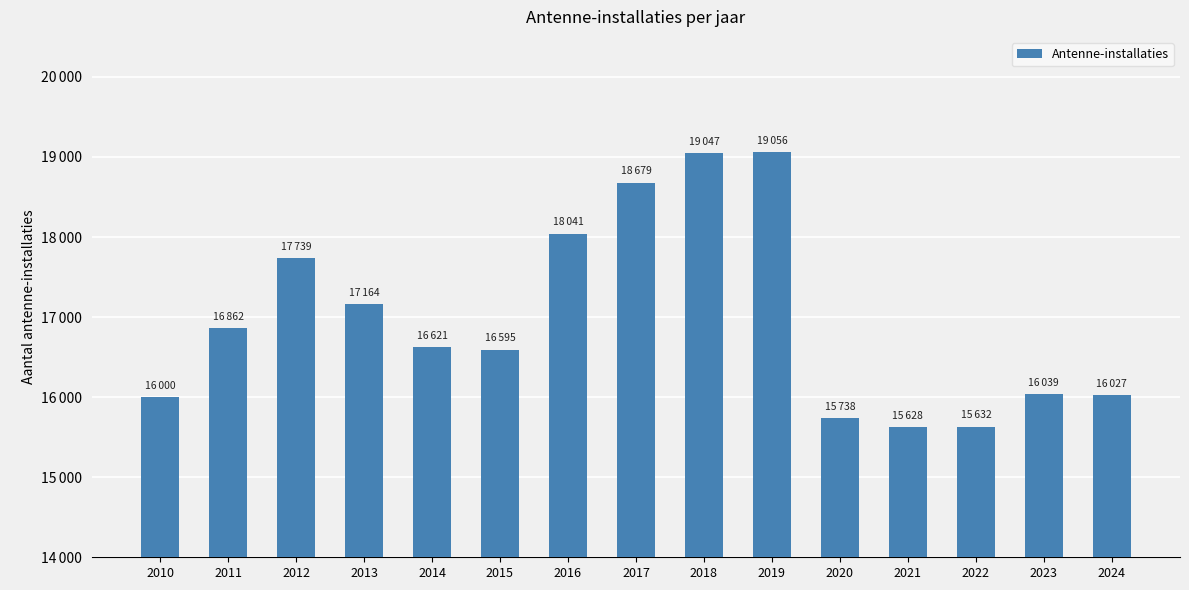

Where does the data first go above 16621?

2011